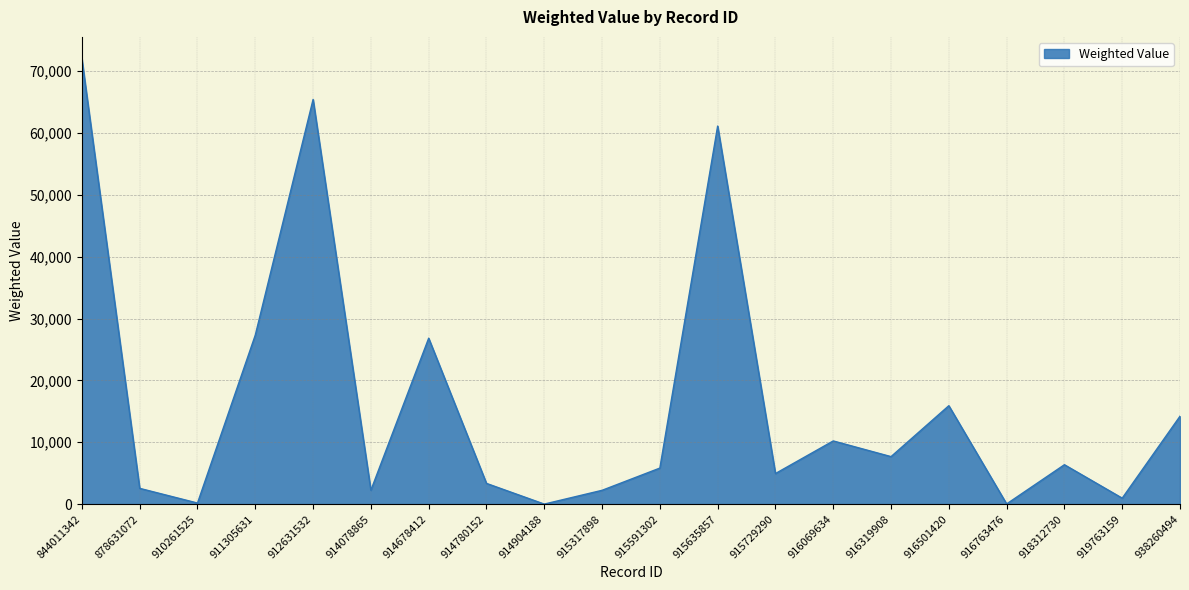

What is the greatest value displayed?

71929.5